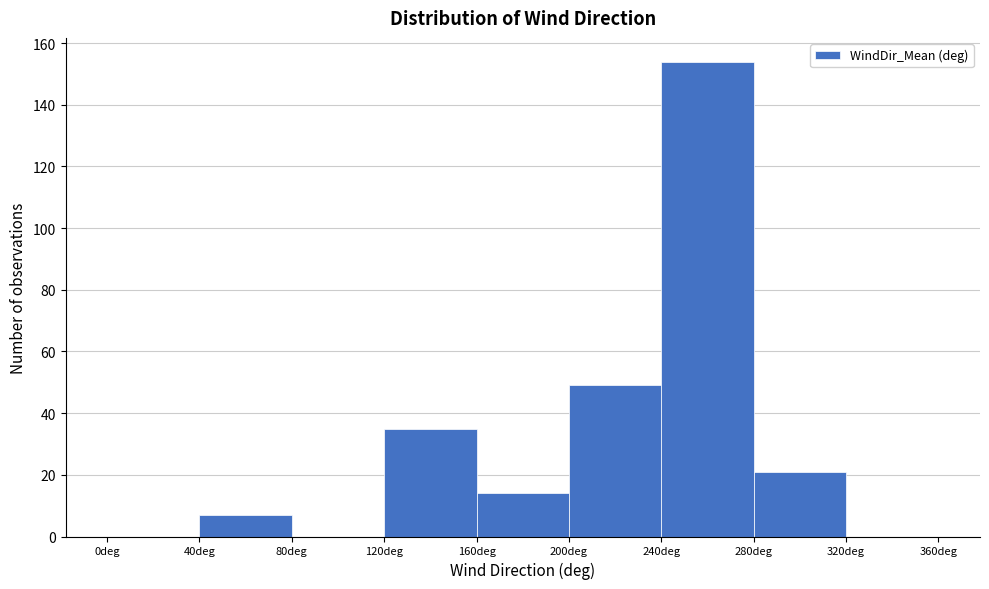

Reading left to right, list every bar in this chart as the range it spans on the x-axis followed by its height. The values are not printed on the chart, so give them approximately, as read against the axis.

0 to 40: 0
40 to 80: 8
80 to 120: 0
120 to 160: 36
160 to 200: 14
200 to 240: 50
240 to 280: 154
280 to 320: 22
320 to 360: 0